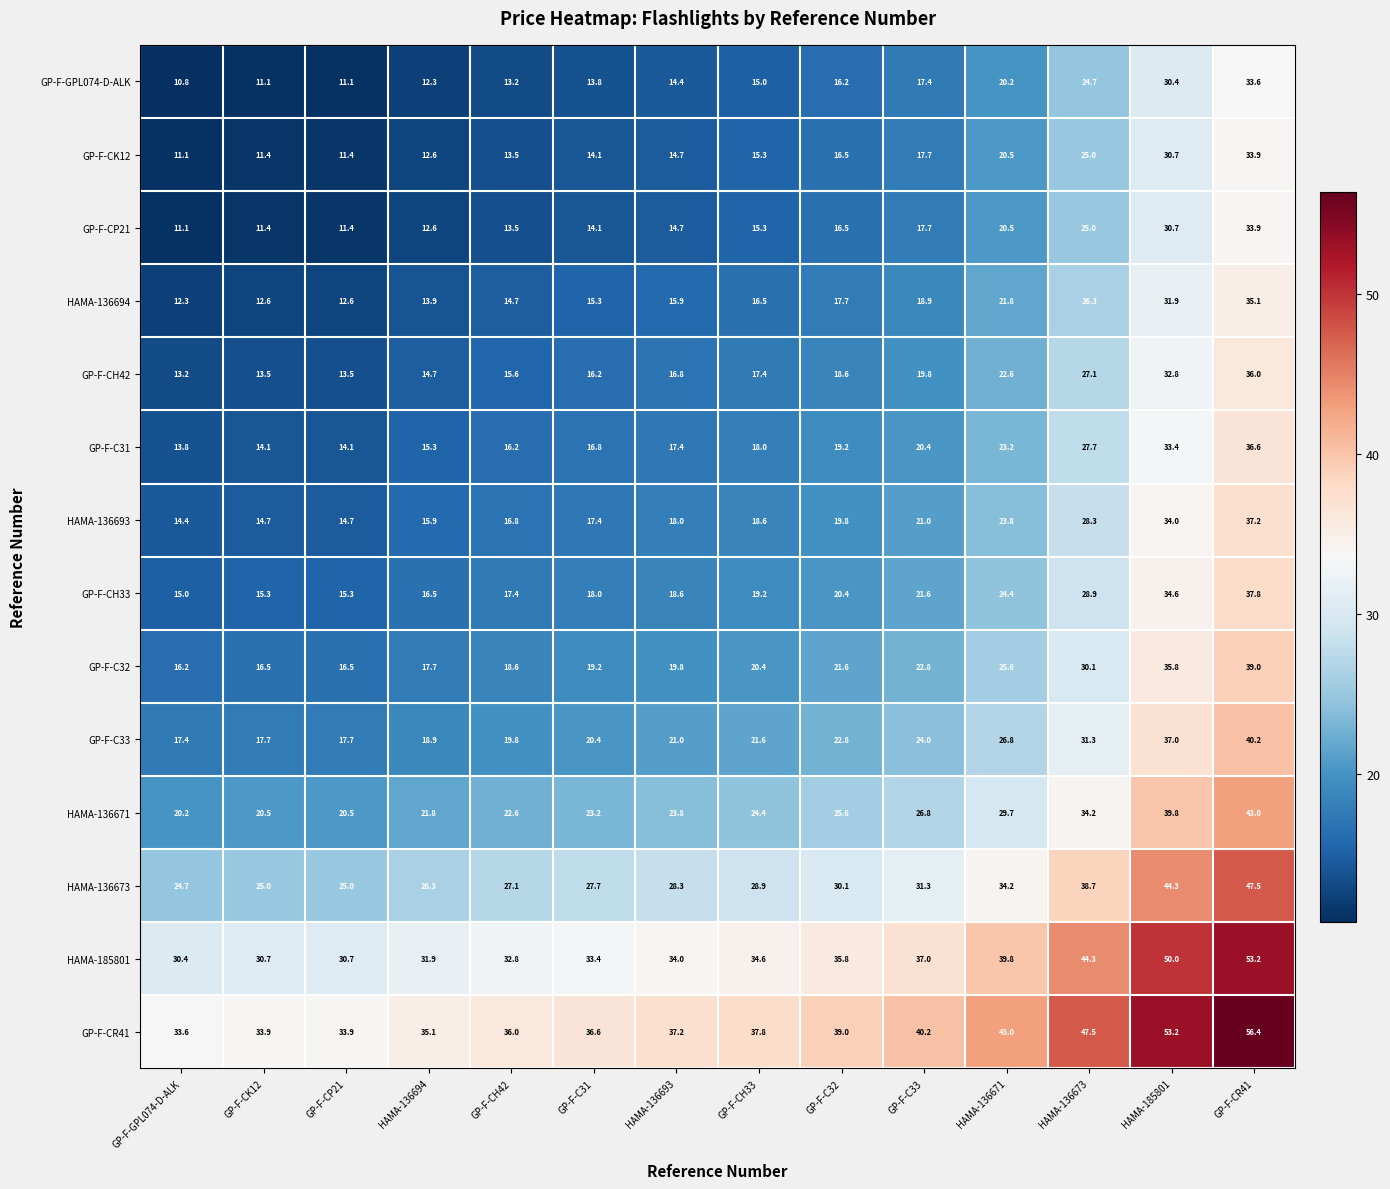

What is the spread (max minus min) of values at GP-F-CH33?

22.8